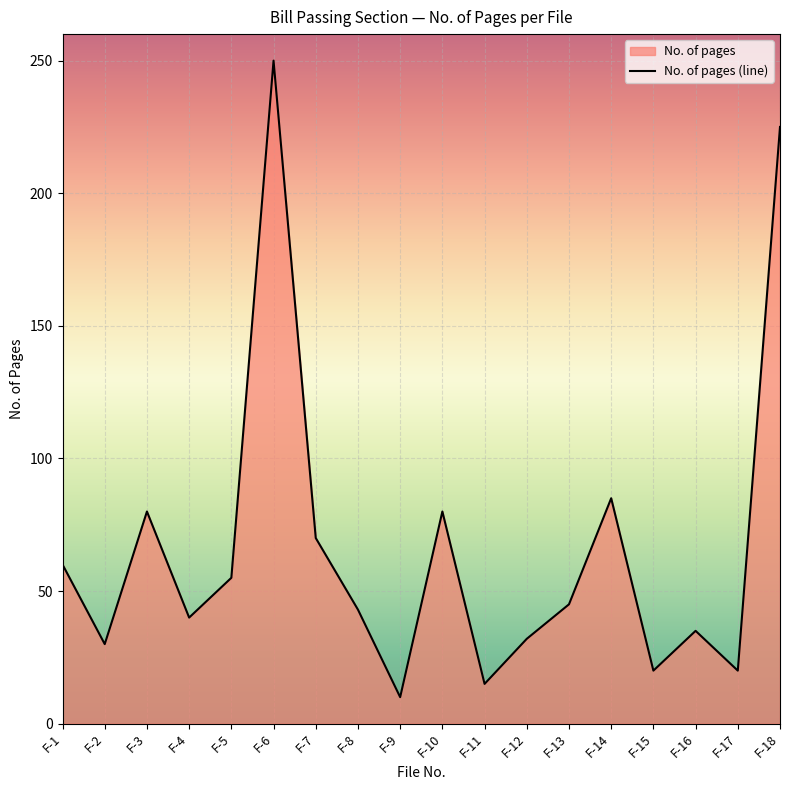

What is the approximate value at F-8?

43